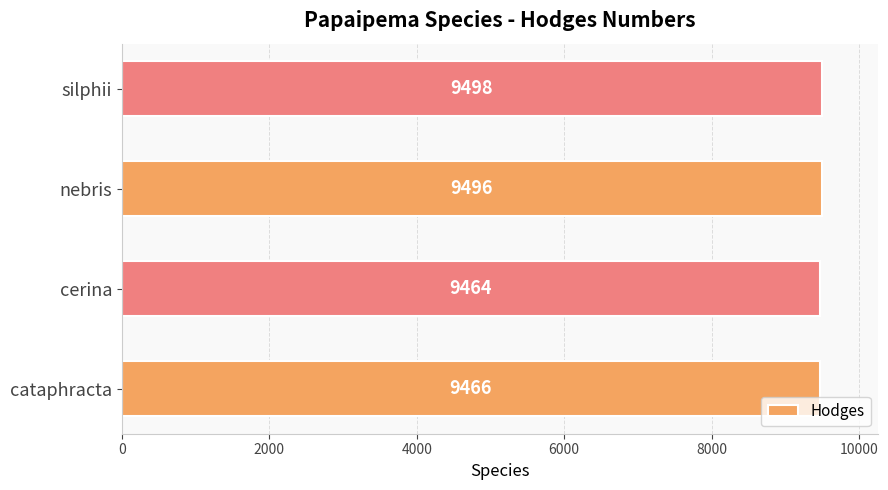

Reading top to bottom, what are all the values shown in this chart?

silphii=9498	nebris=9496	cerina=9464	cataphracta=9466